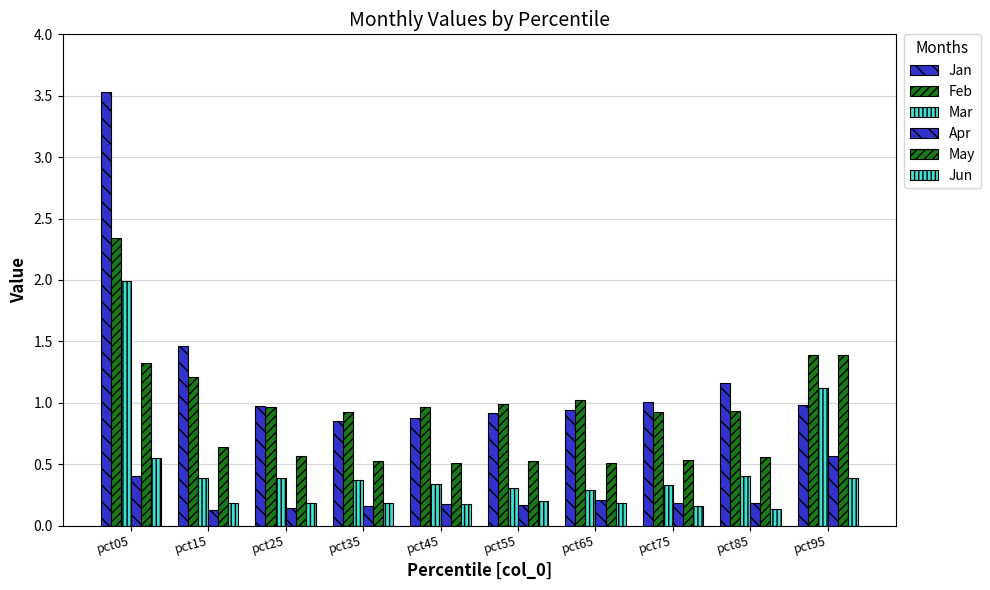

Reading left to right, extract all data points from this chart.

Jan: 3.5	1.5	1.0	0.9	0.9	0.9	0.9	1.0	1.2	1.0
Feb: 2.3	1.2	1.0	0.9	1.0	1.0	1.0	0.9	0.9	1.4
Mar: 2.0	0.4	0.4	0.4	0.3	0.3	0.3	0.3	0.4	1.1
Apr: 0.4	0.1	0.1	0.2	0.2	0.2	0.2	0.2	0.2	0.6
May: 1.3	0.6	0.6	0.5	0.5	0.5	0.5	0.5	0.6	1.4
Jun: 0.5	0.2	0.2	0.2	0.2	0.2	0.2	0.2	0.1	0.4